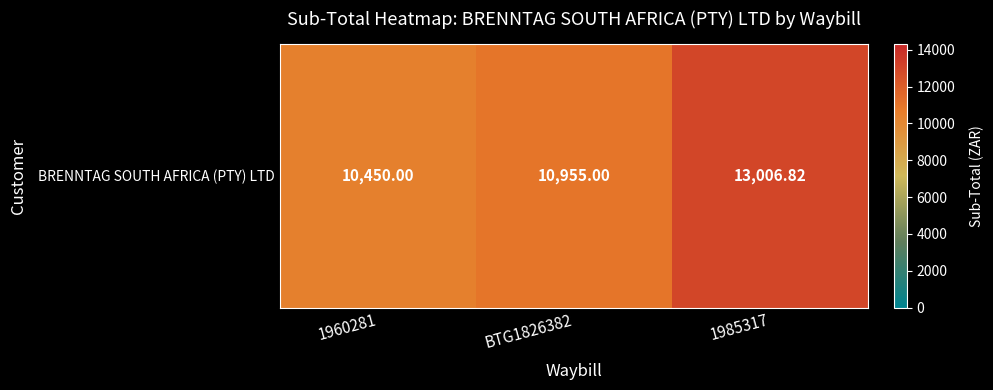

True or false: the data shows 15639.9 at 1960281.

False